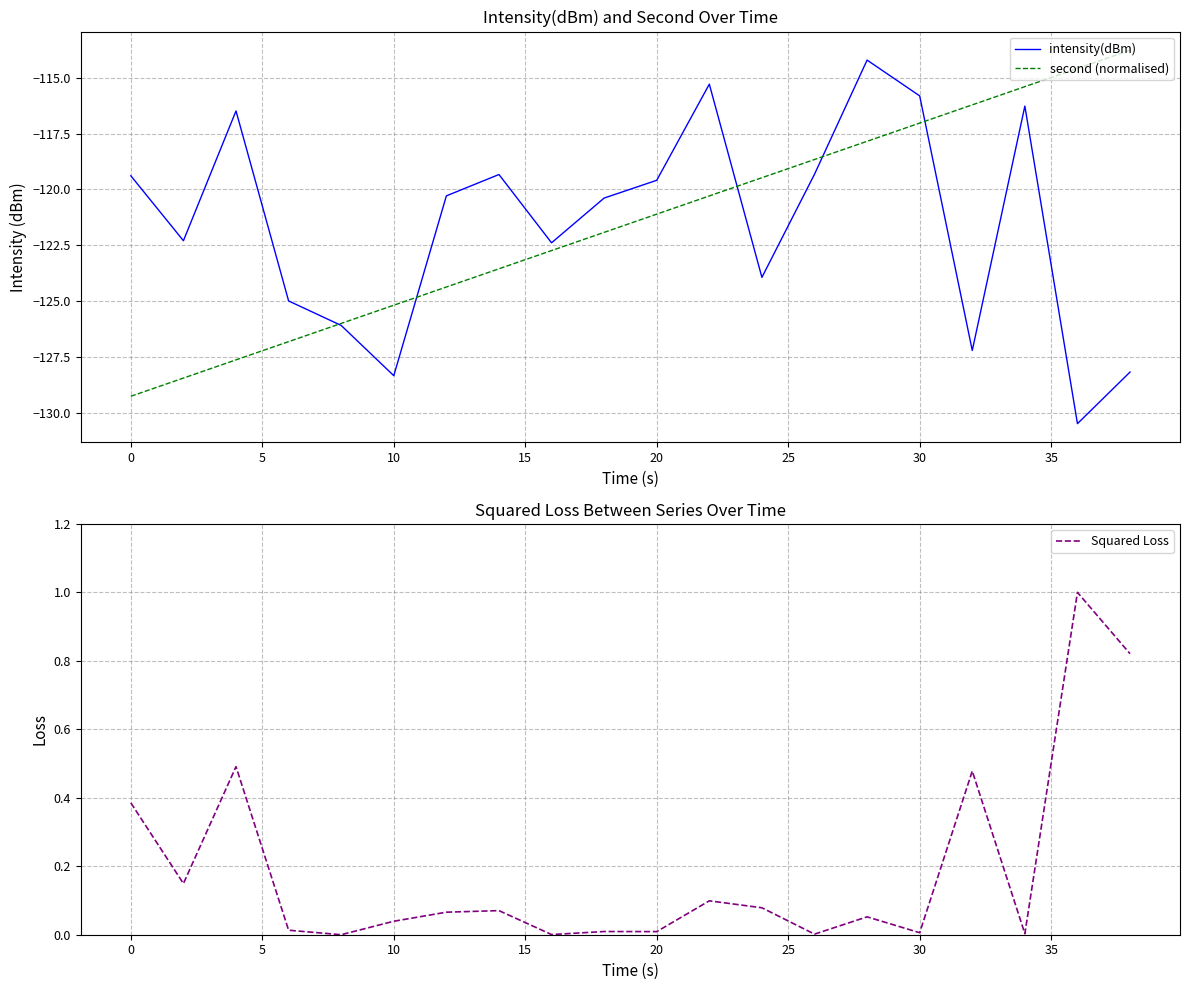

Is it true that second (normalised) equals -189.9 at 20?

False